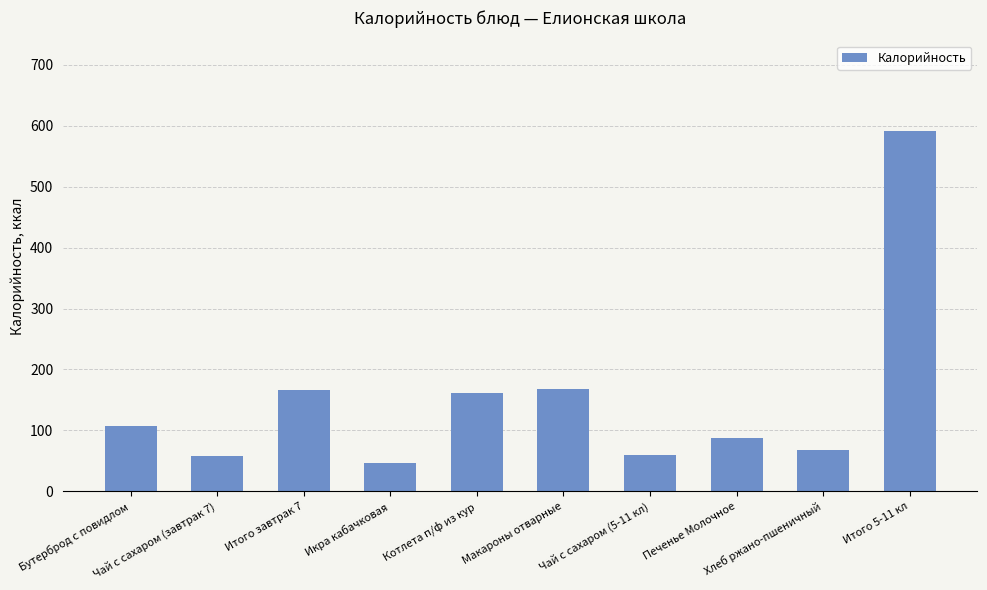

What is the difference between the maximum and second lowest values?

533.2